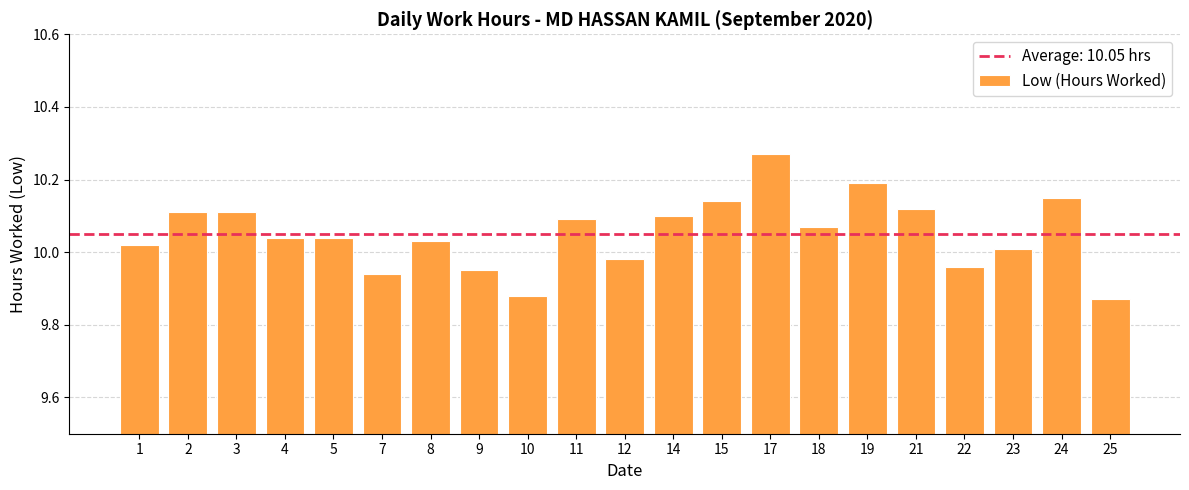

True or false: the data shows 10.1 at 15.

True